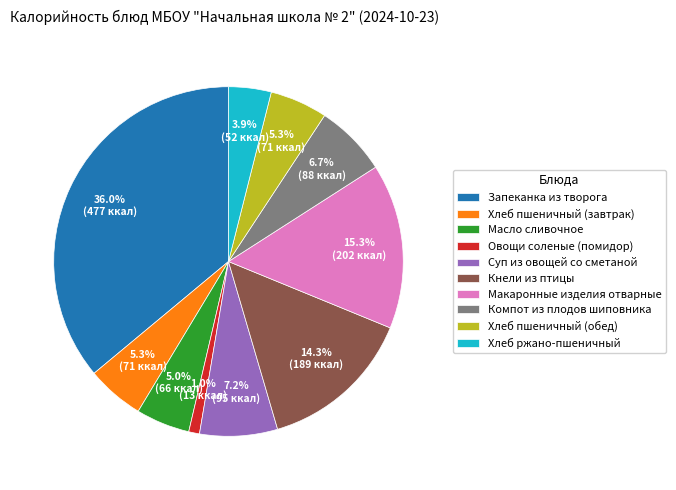

Is there any slice that represents more than half of the pie?

No